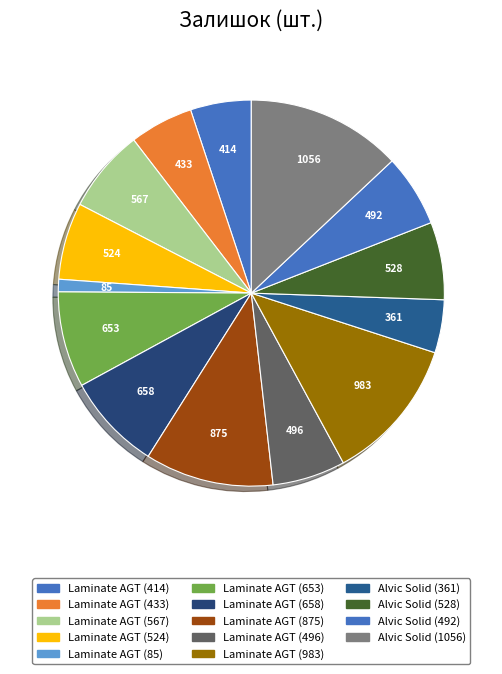

How many slices are in this pie chart?

14